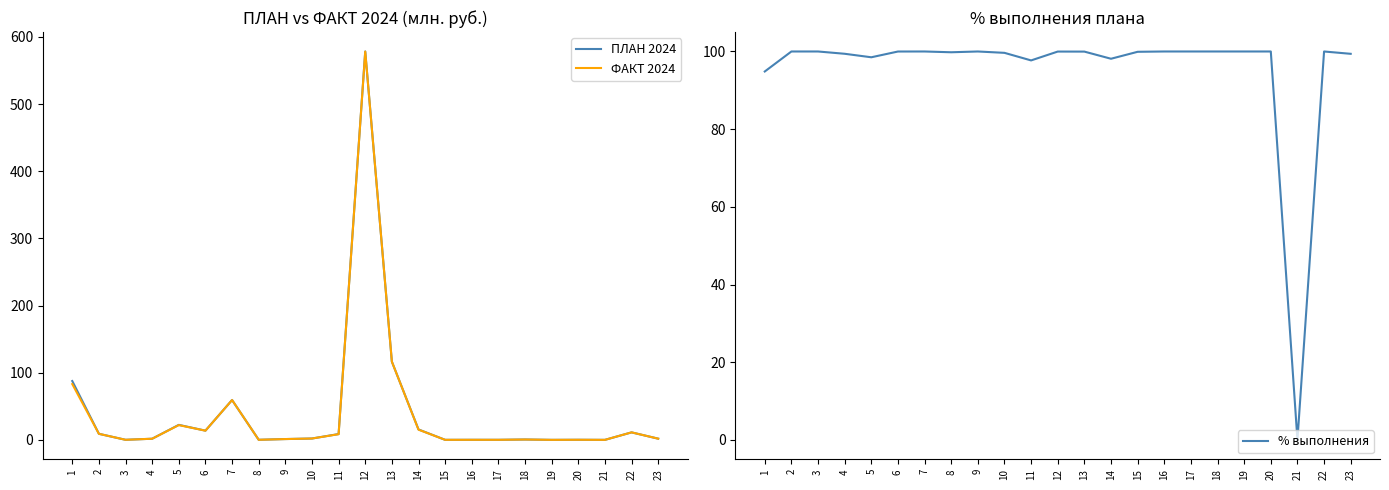

True or false: ФАКТ 2024 has more than 2 points higher than both neighbors.

True